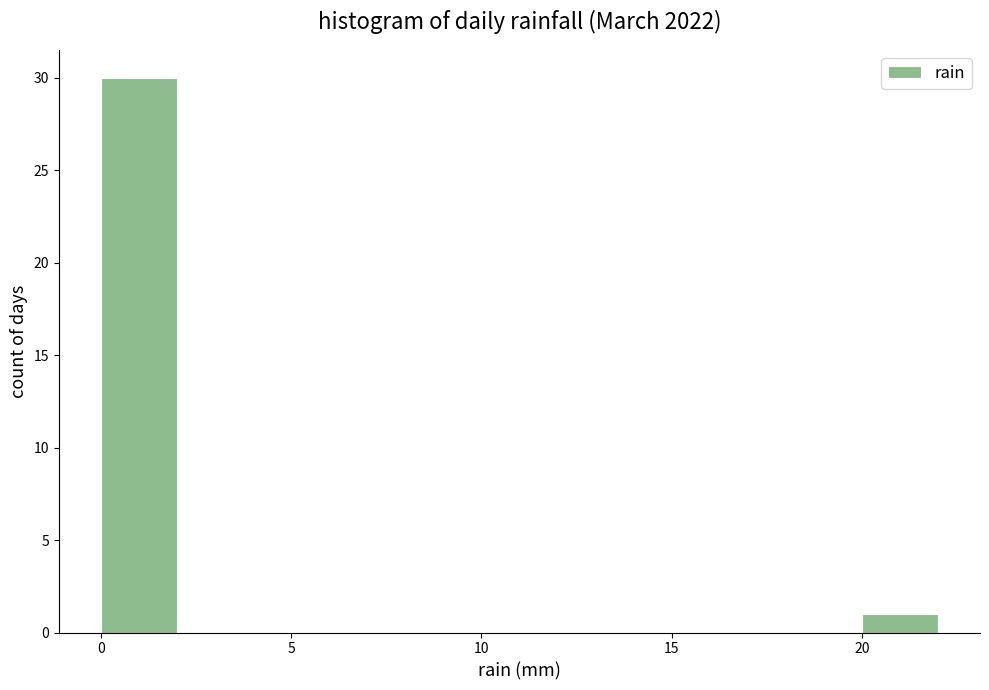

What is the height of the bar covering 20 to 22 on the x-axis? The values are not printed on the chart, so give them approximately, as read against the axis.

1